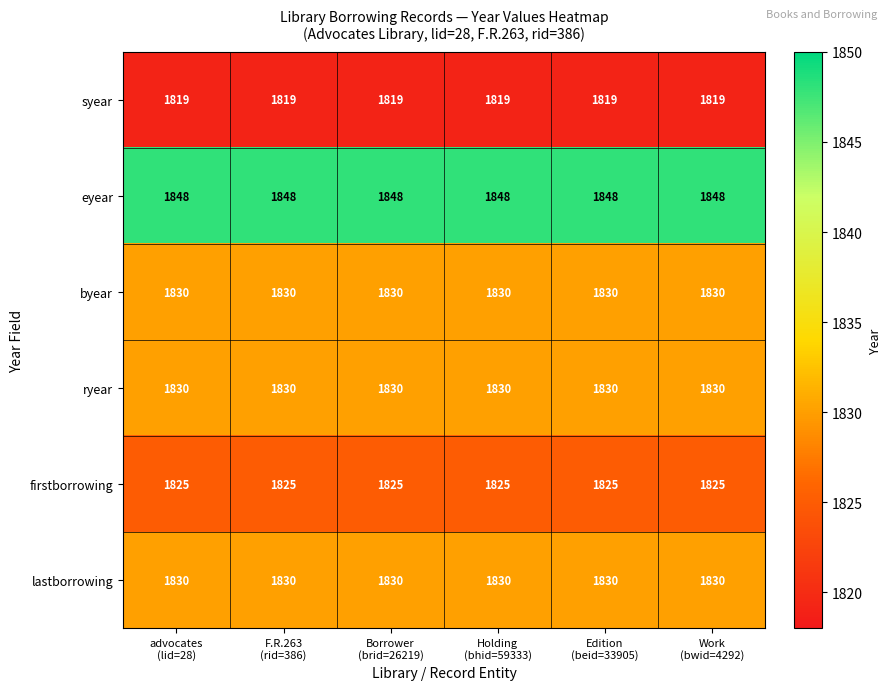

Which series has the largest total across all categories?

eyear